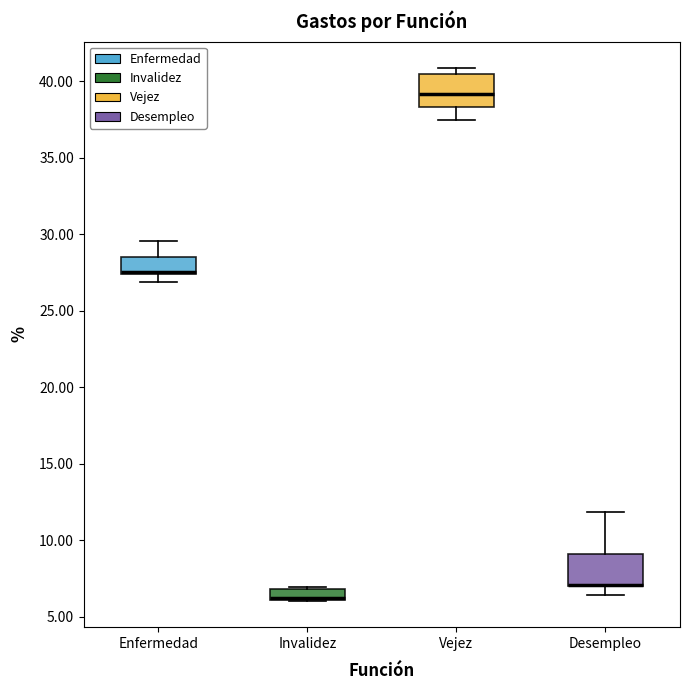

Where is the lower edge of the box for Enfermedad on the y-axis? The values are not printed on the chart, so give them approximately, as read against the axis.

27.5